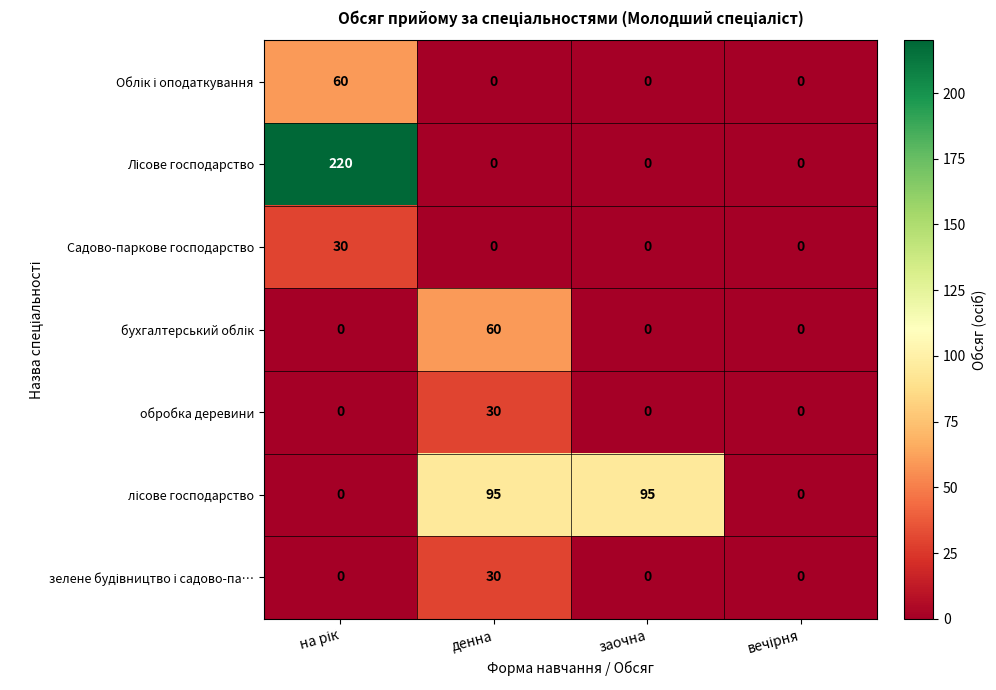

At how many categories does at least one series exceed 48?

3